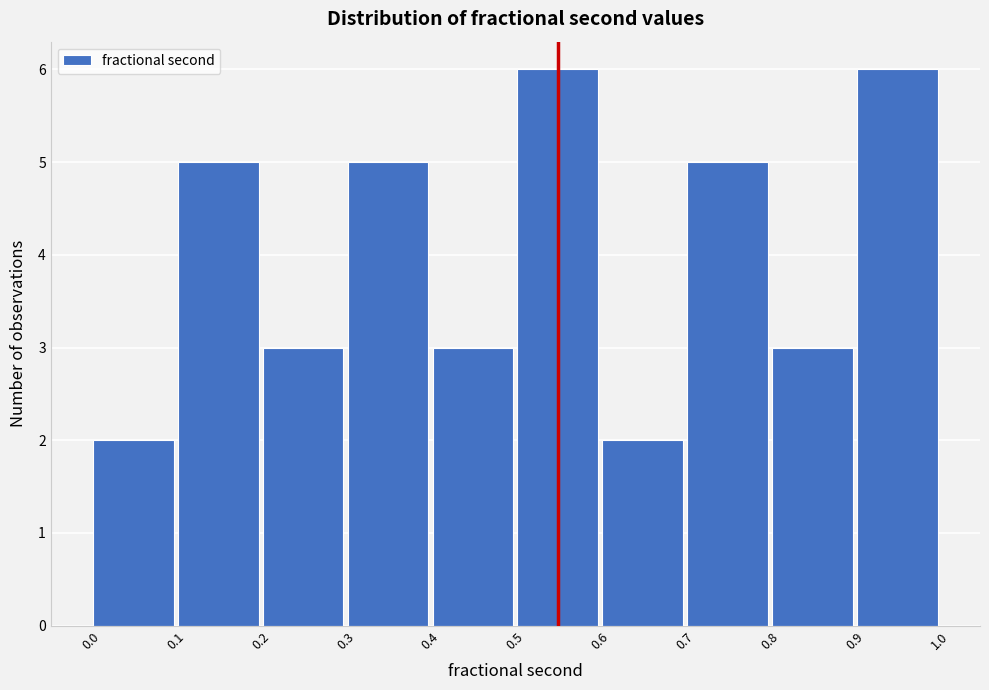

Reading left to right, list every bar in this chart as the range it spans on the x-axis followed by its height. The values are not printed on the chart, so give them approximately, as read against the axis.

0.0 to 0.1: 2
0.1 to 0.2: 5
0.2 to 0.3: 3
0.3 to 0.4: 5
0.4 to 0.5: 3
0.5 to 0.6: 6
0.6 to 0.7: 2
0.7 to 0.8: 5
0.8 to 0.9: 3
0.9 to 1.0: 6